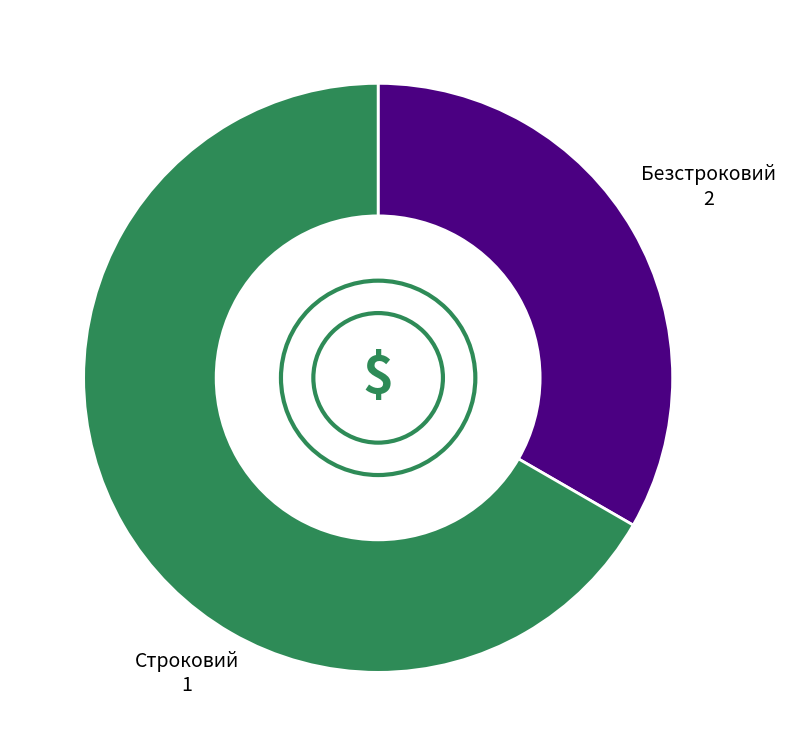

How many slices are in this pie chart?

2